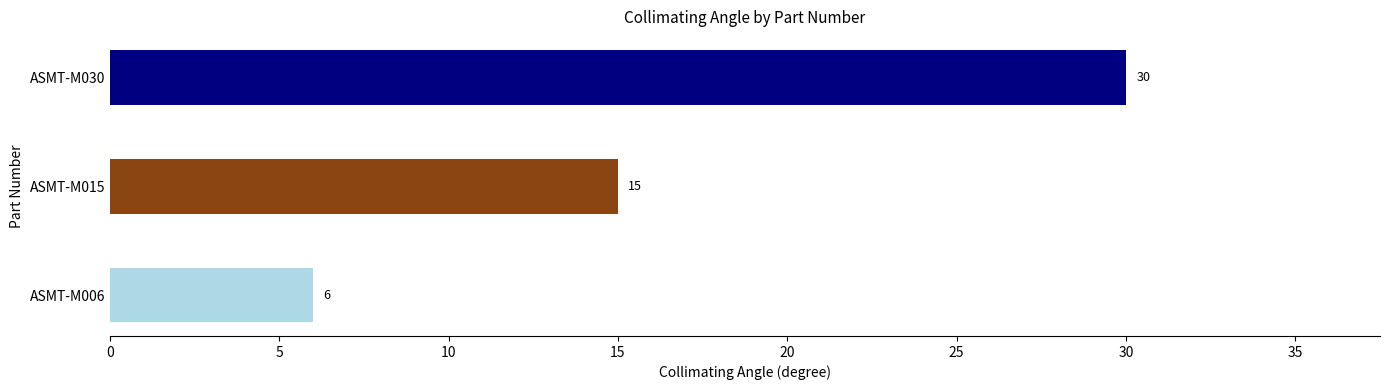

Which has a higher value, ASMT-M030 or ASMT-M006?

ASMT-M030